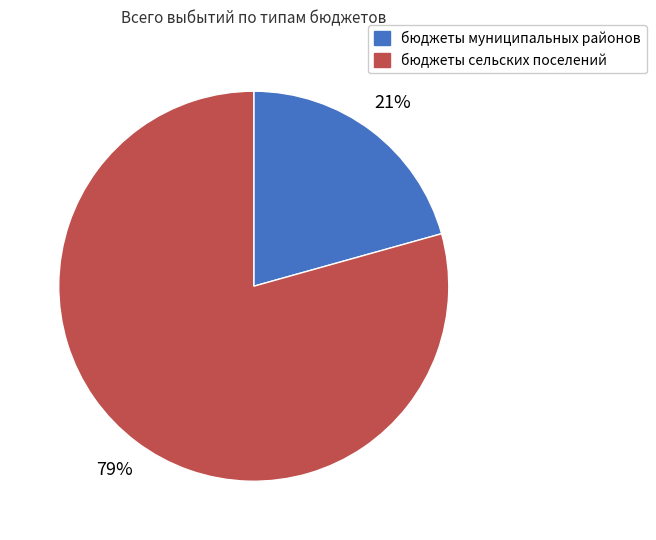

Is there any slice that represents more than half of the pie?

Yes